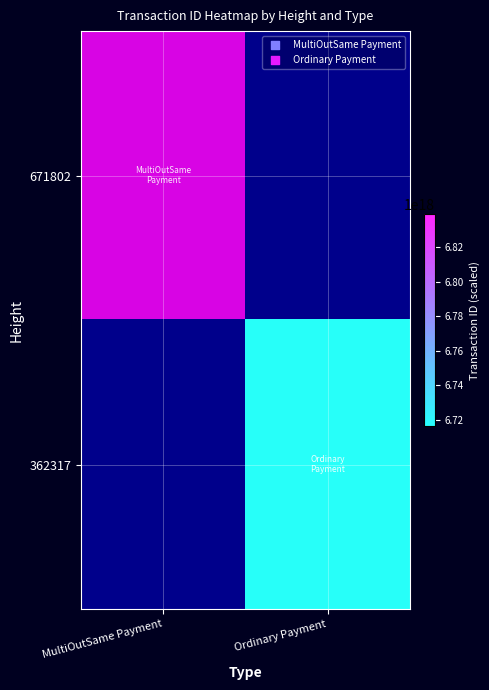

Rank the series by their average value, from highest to lowest.

671802, 362317